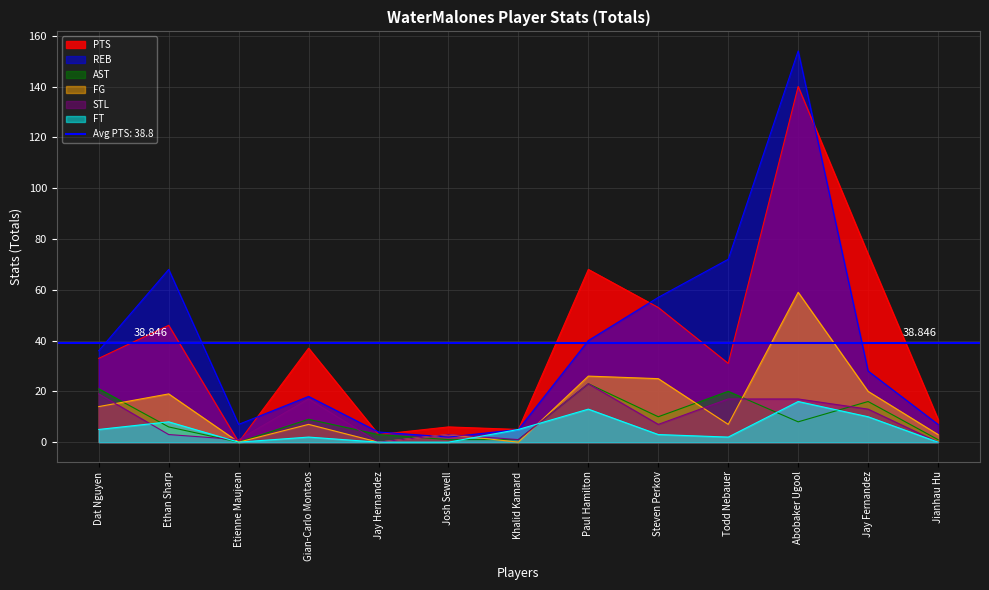

Does the chart have visible grid lines?

Yes